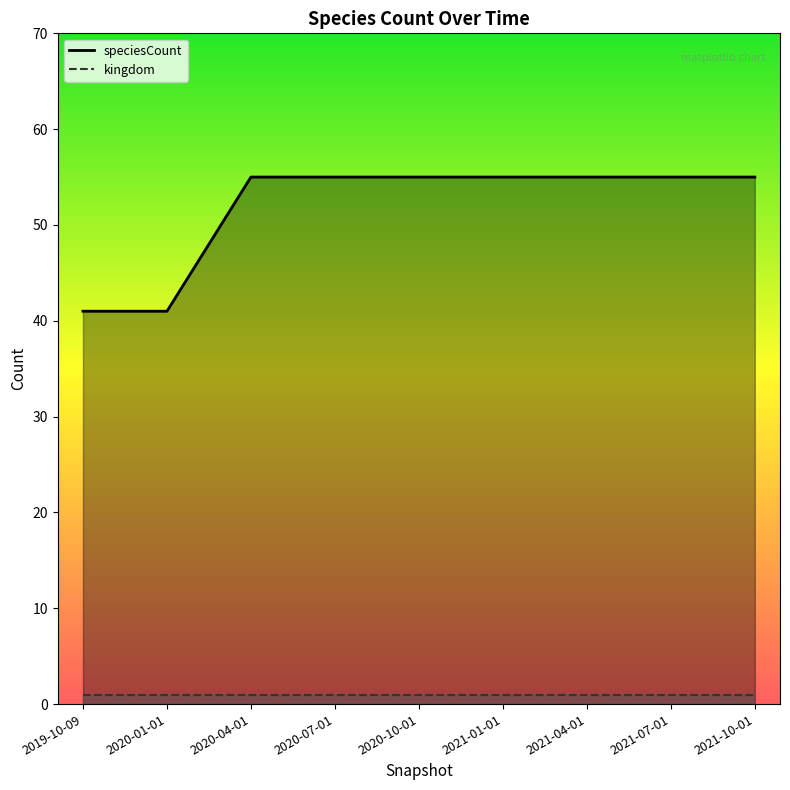

At which category does the chart reach its peak across all series?

2020-04-01